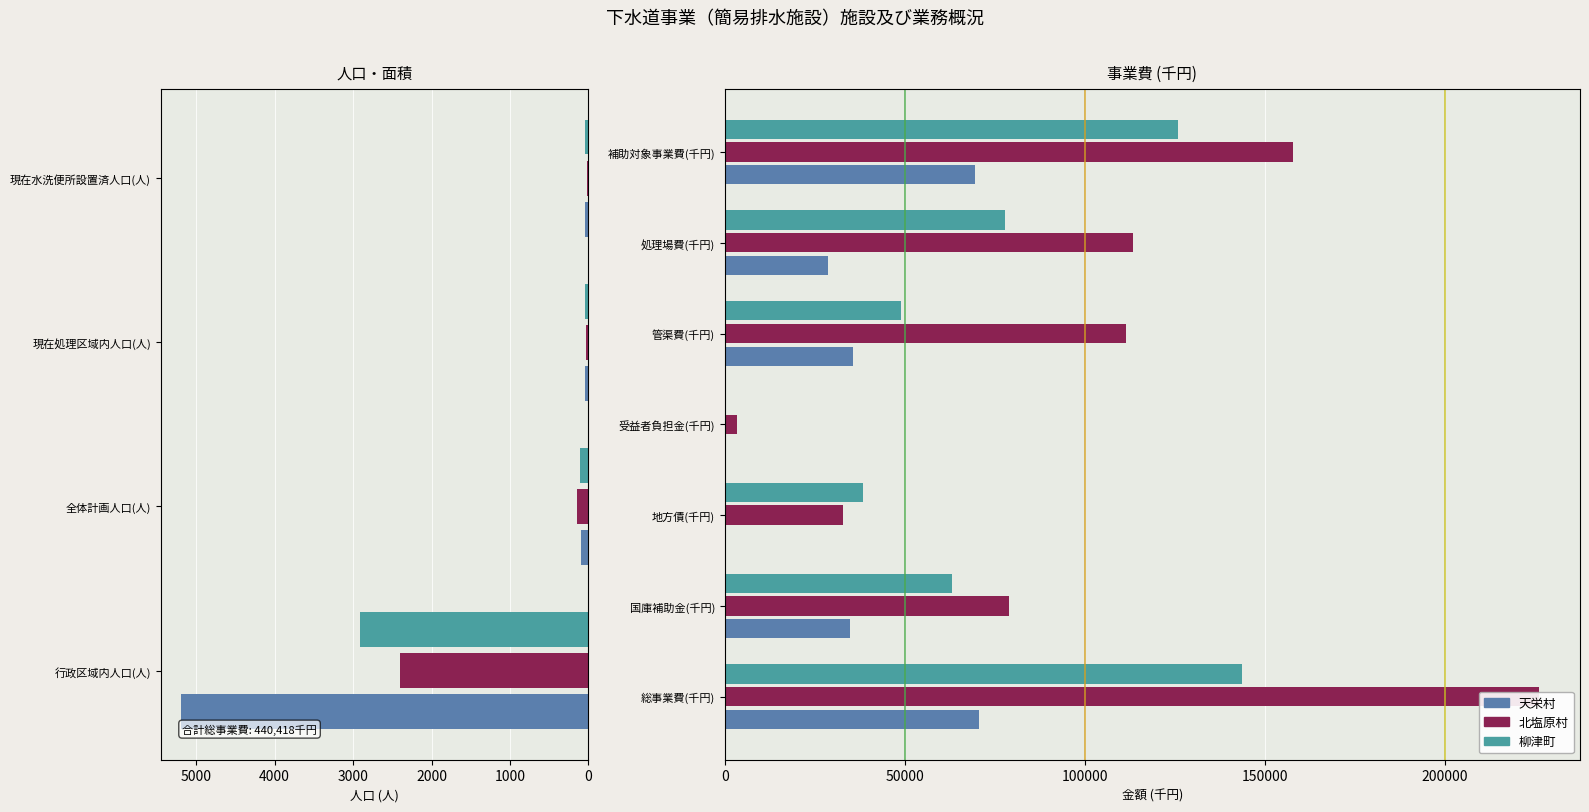

Count the number of categories in the chart.

7